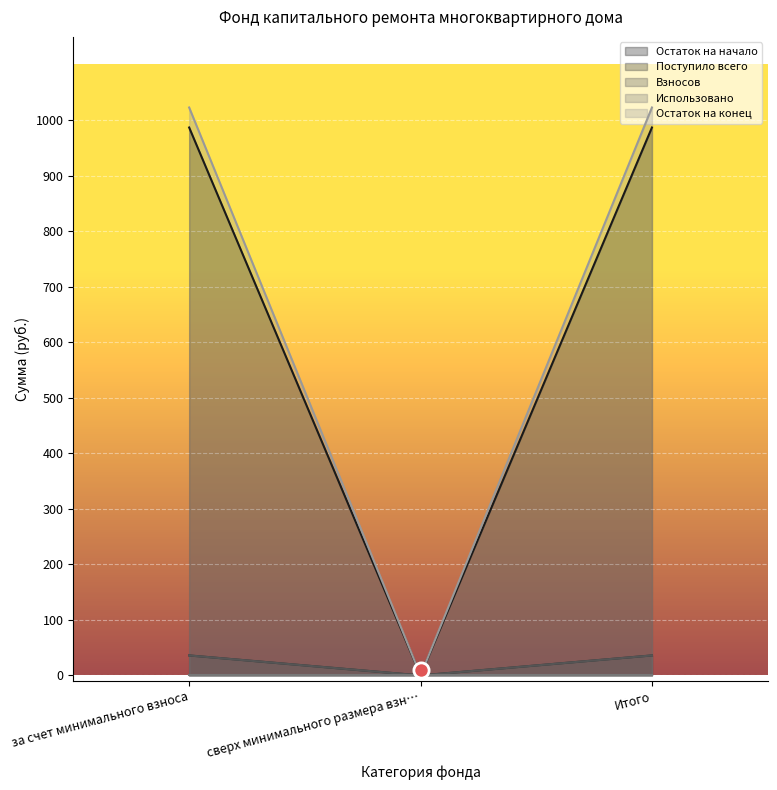

Is the value of Поступило всего at за счет минимального взноса greater than the value of Остаток на конец at Итого?

No